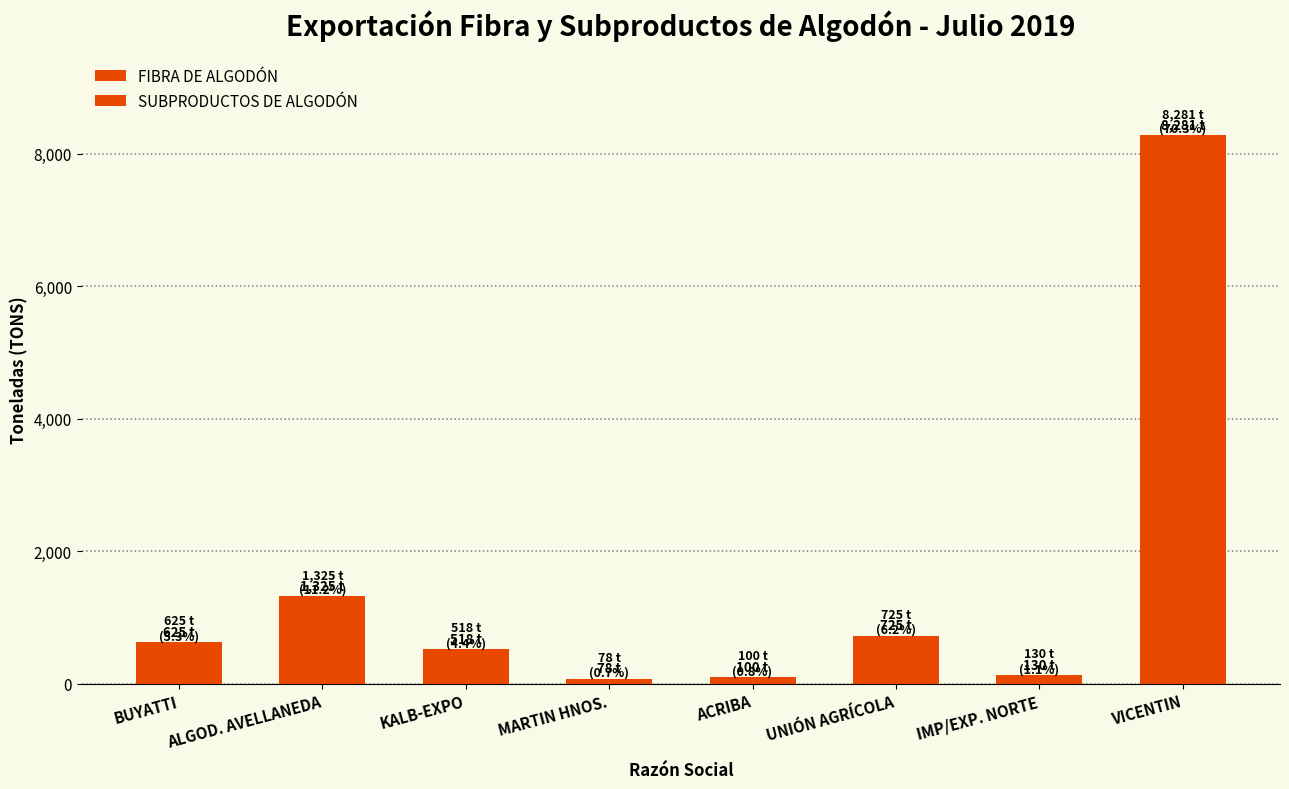

At how many categories does at least one series exceed 312?

5